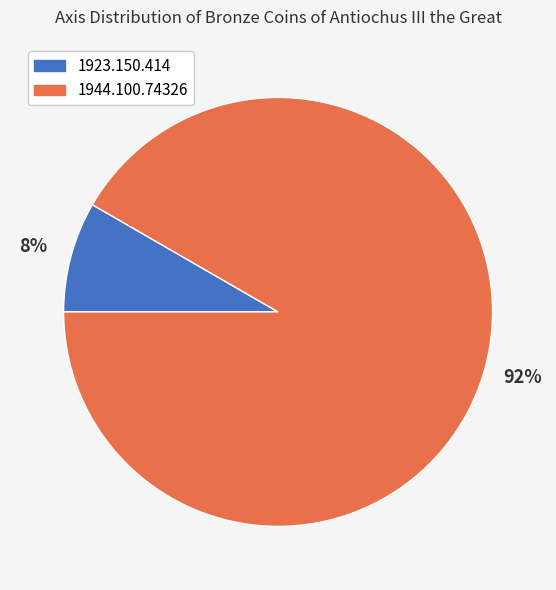

Which has a higher value, 1944.100.74326 or 1923.150.414?

1944.100.74326